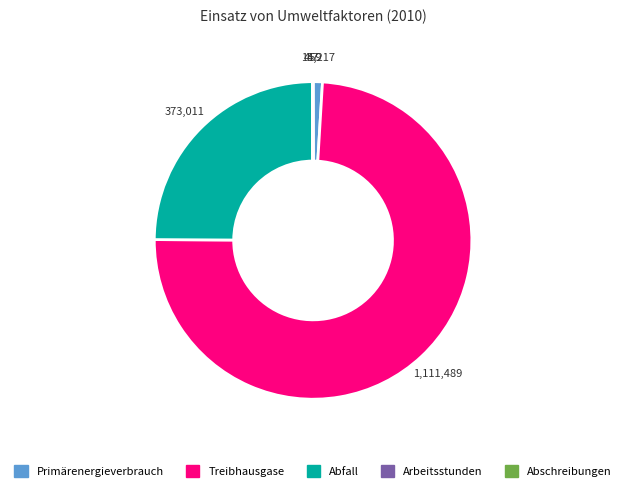

True or false: Treibhausgase accounts for 74% of the total.

True